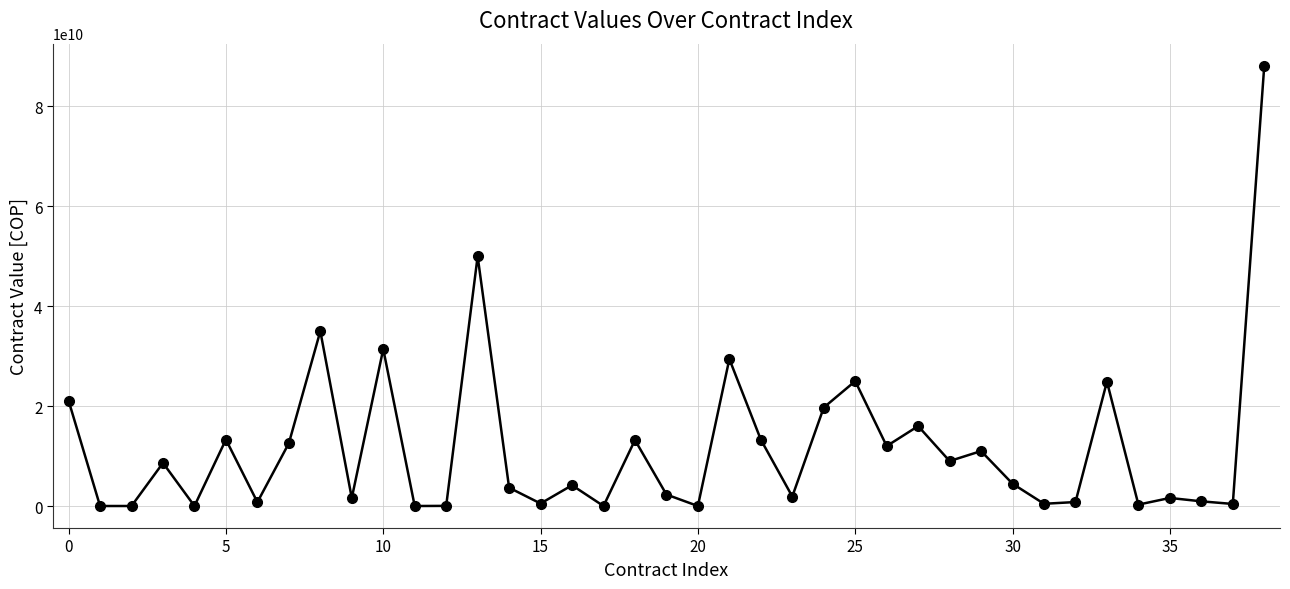

What is the average value?

11732337191